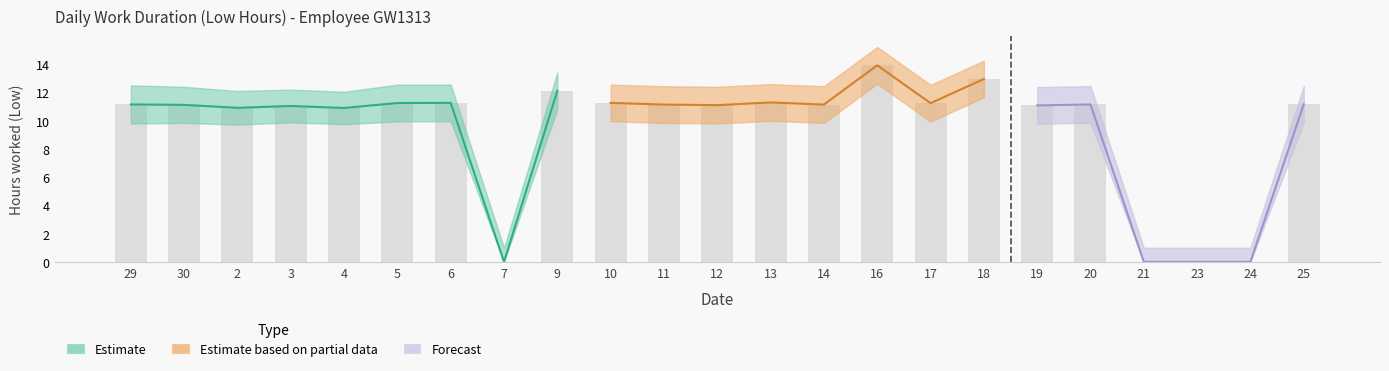

Is it true that Low_upper equals 12.2 at 3?

True